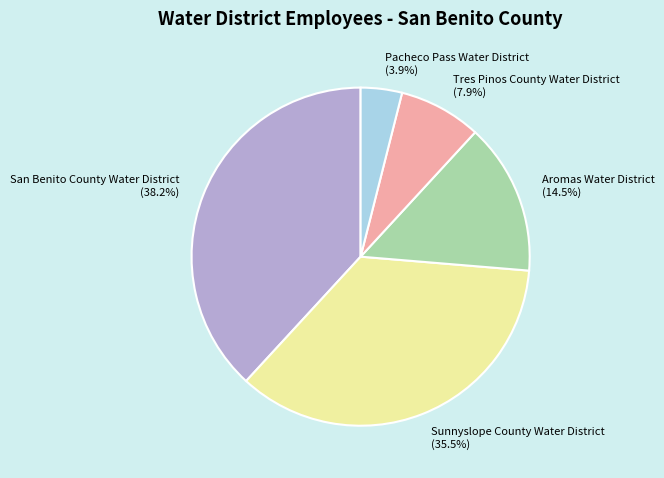

To the nearest percent, what is the difference between the largest and smallest slice percentages?

34%